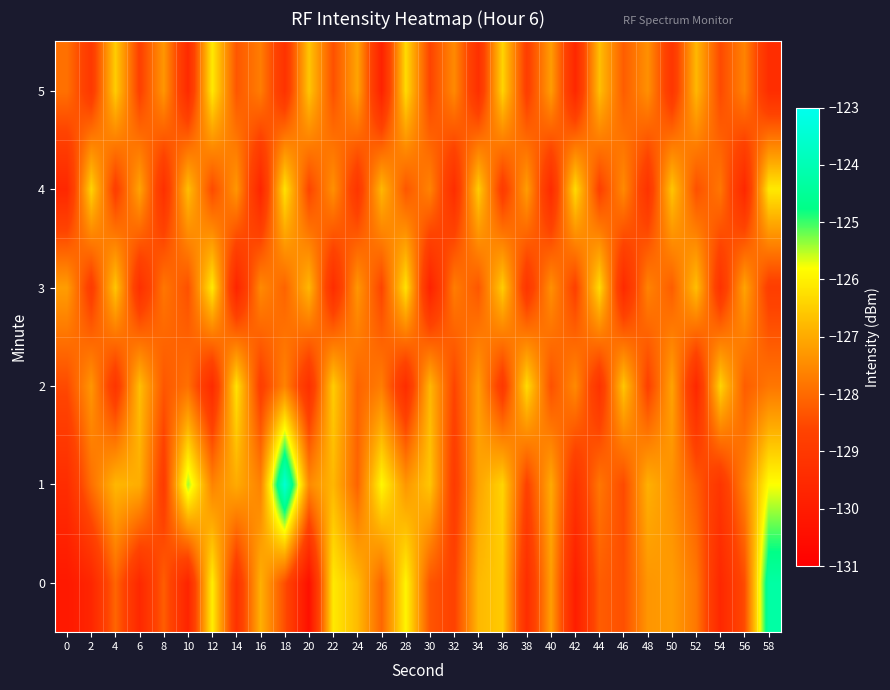

List the series in order of their peak value, lowest first.

2, 3, 4, 5, 0, 1